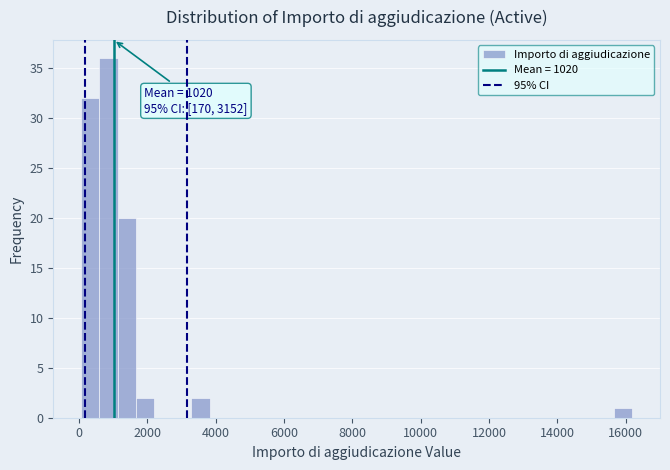

Read against the x-axis, roughly where is the centre of the tallest bar?

800